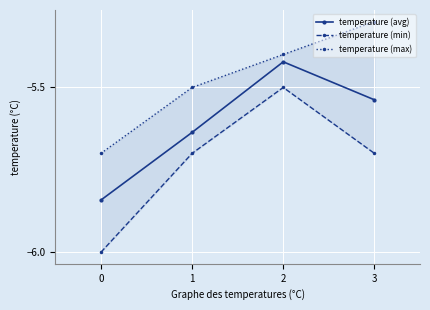

What is the highest value of the temperature (avg) series?

-5.4